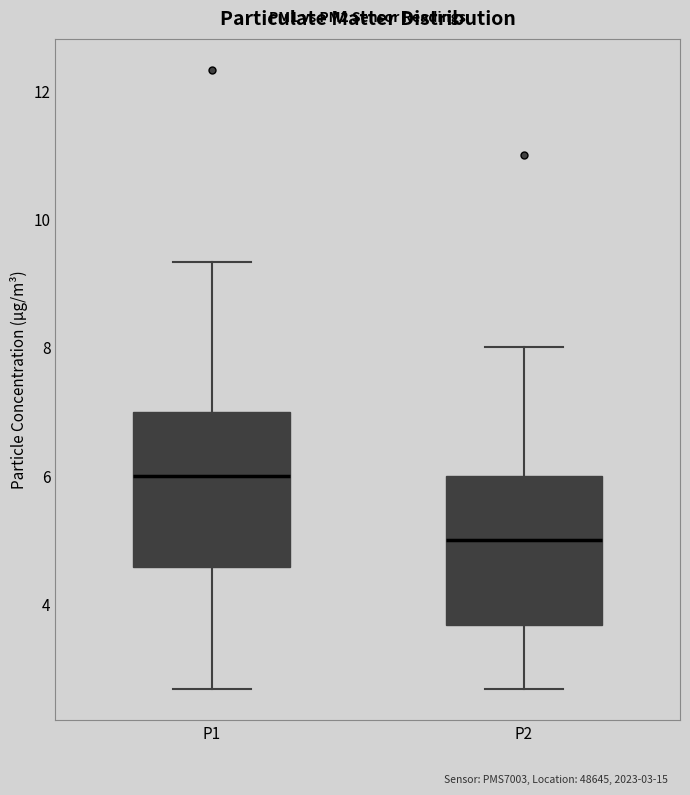

Which box has the lowest median line?

P2